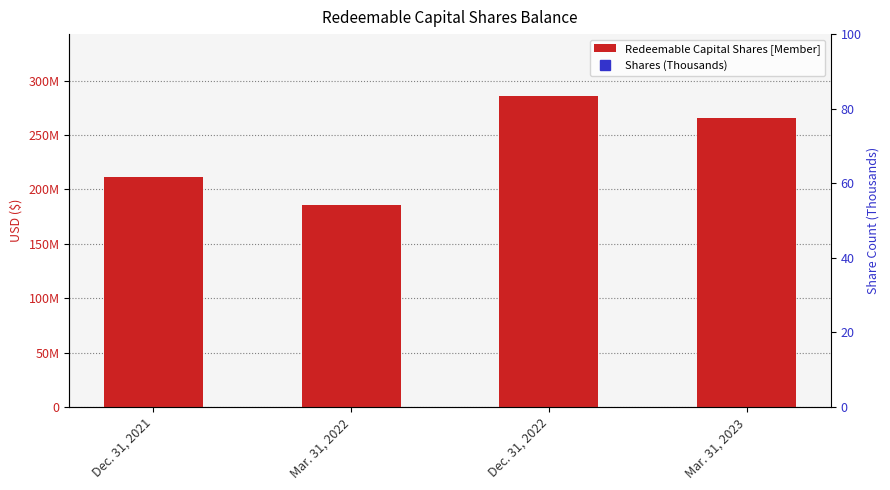

Rank the series by their average value, from lowest to highest.

Shares (Thousands), Redeemable Capital Shares [Member]